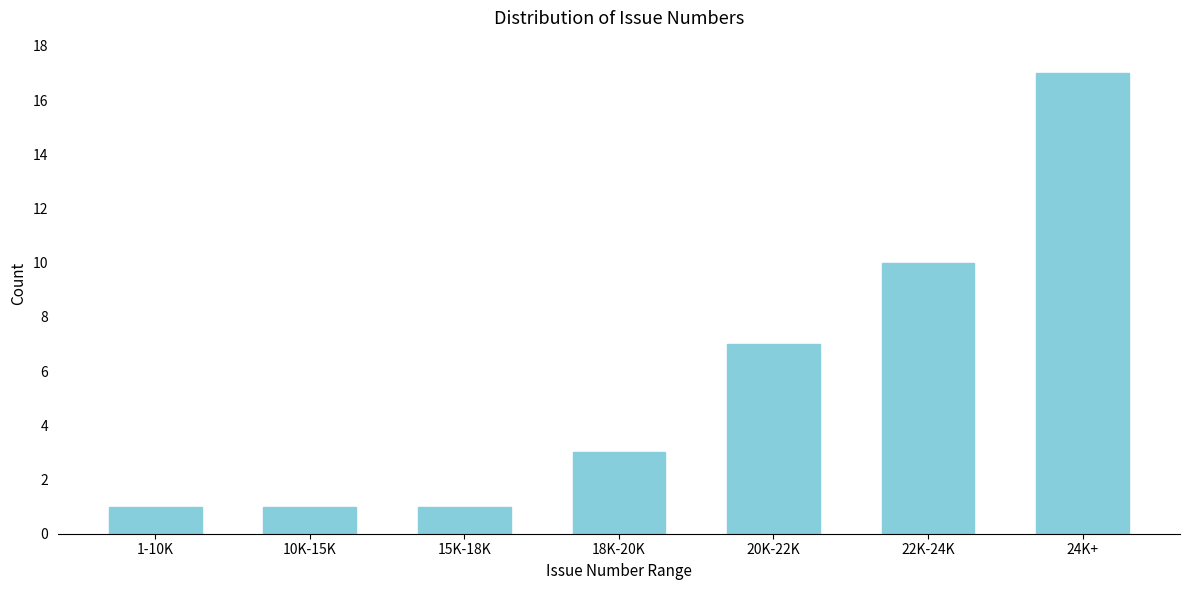

Reading left to right, what are all the values shown in this chart?

1-10K=1	10K-15K=1	15K-18K=1	18K-20K=3	20K-22K=7	22K-24K=10	24K+=17